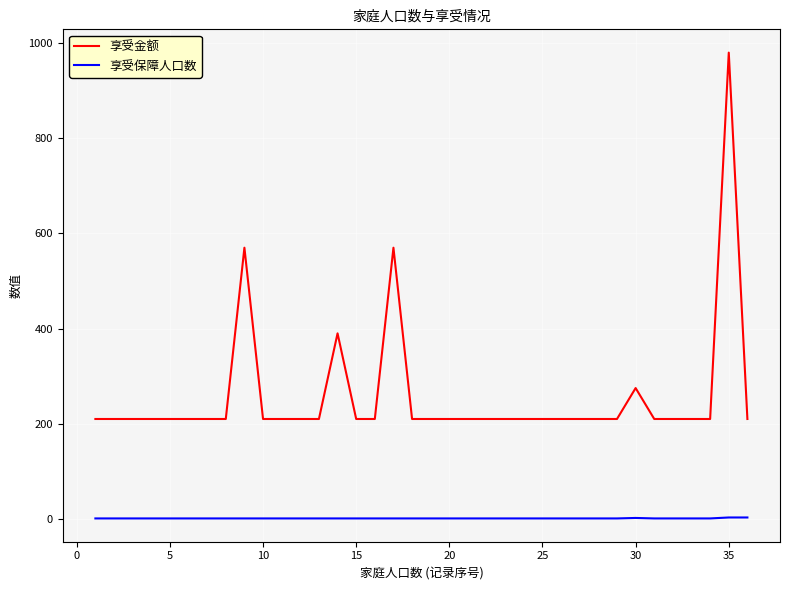

What is the difference between the second highest and minimum values in the 享受保障人口数 series?

2